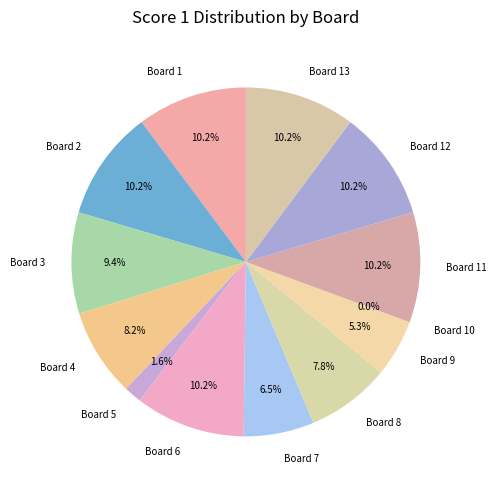

What percentage is the Board 9 slice, to the nearest percent?

5%